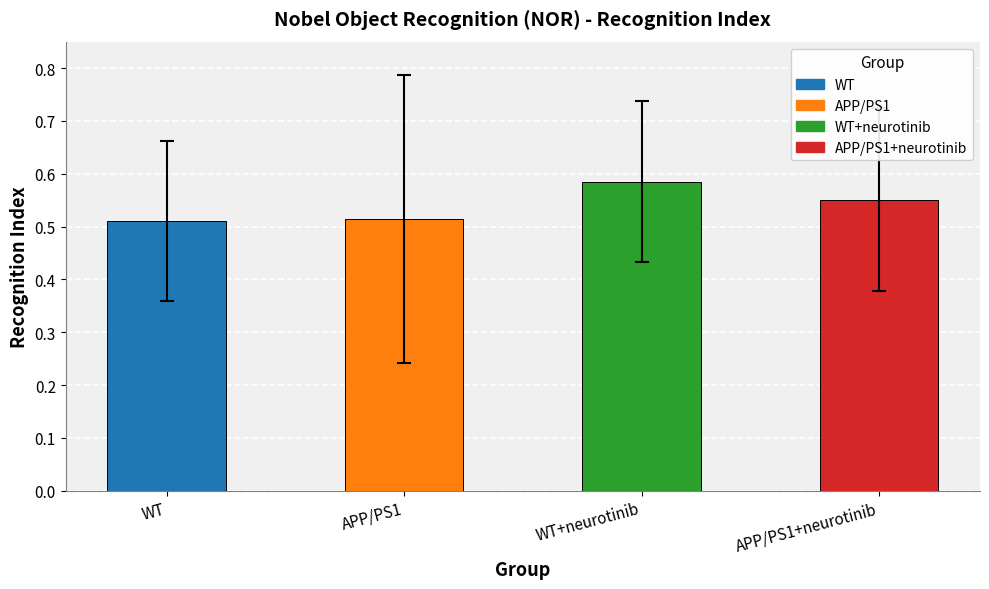

What is the label of the 2nd bar from the right?

WT+neurotinib